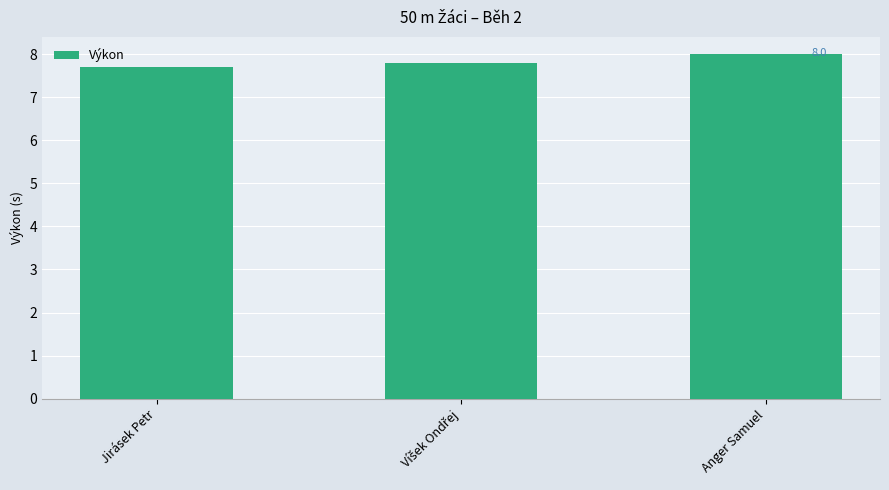

What is the sum of all values?

23.5